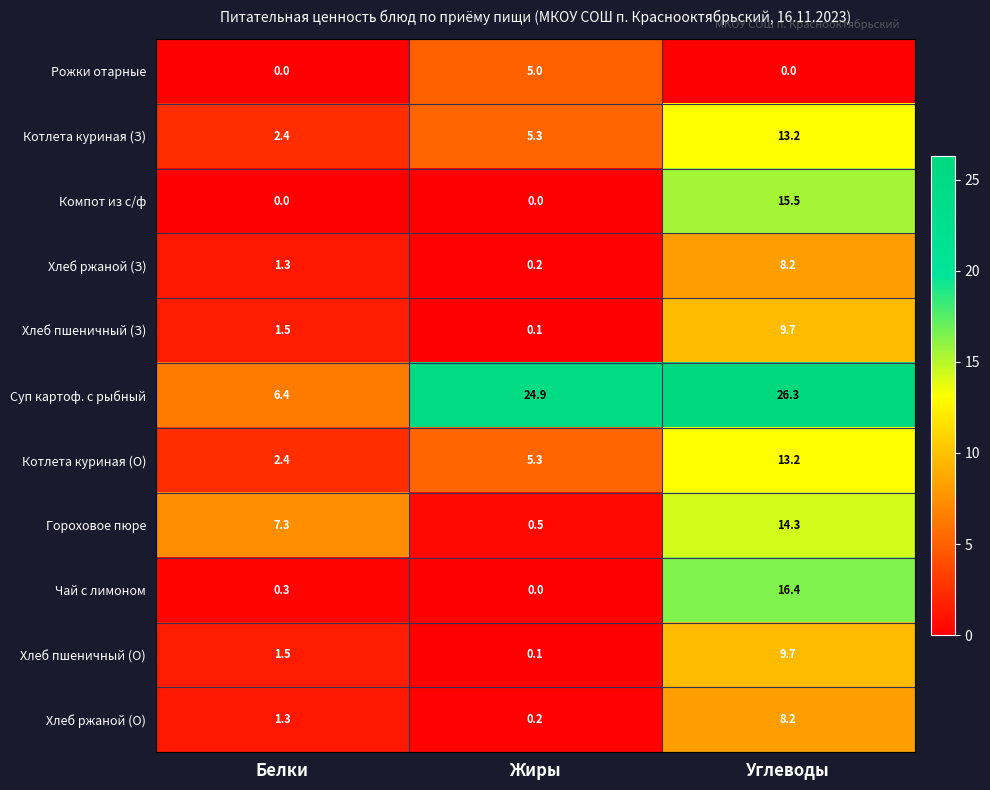

How many values in the Хлеб пшеничный (О) series exceed 1?

2